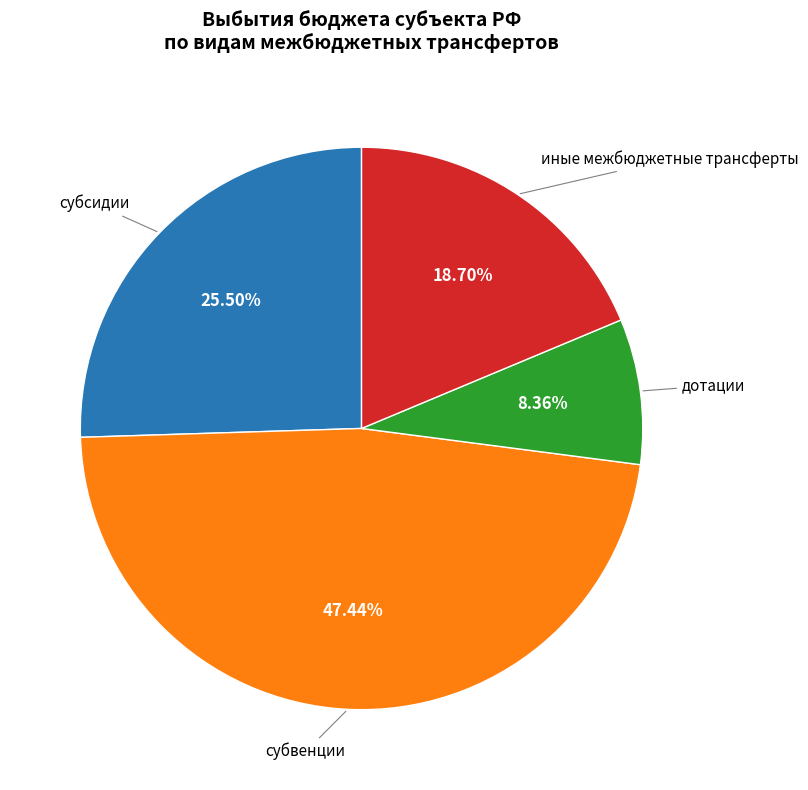

Is there any slice that represents more than half of the pie?

No